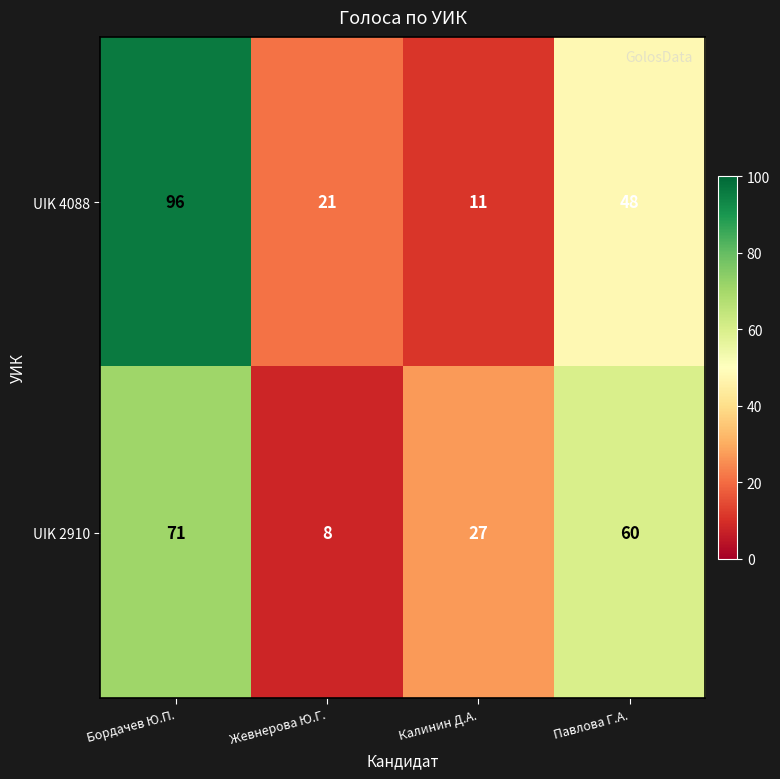

At which category is the sum across all series the highest?

Бордачев Ю.П.